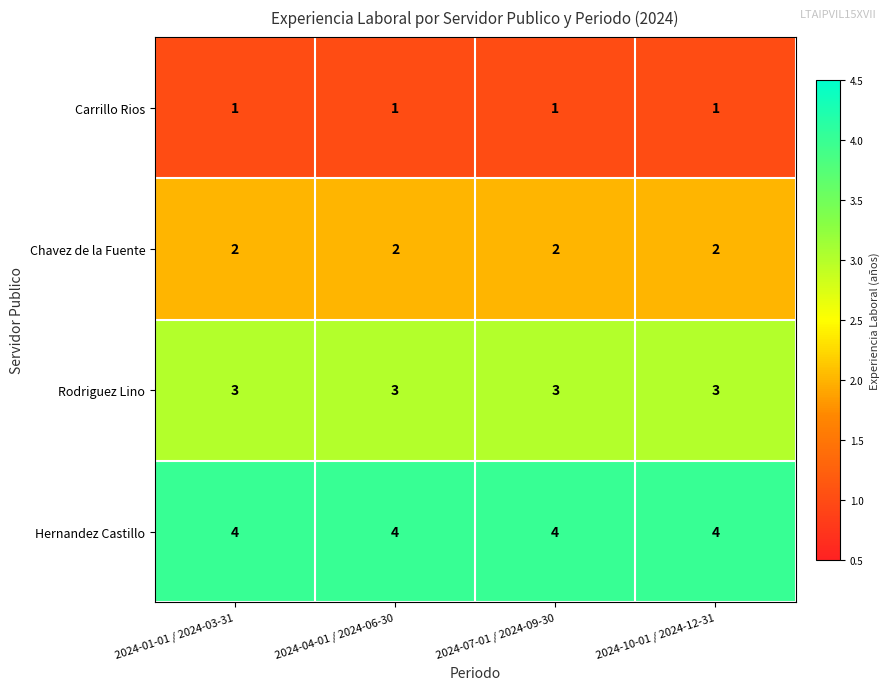

True or false: Hernandez Castillo has a value of 4 at 2024-01-01 / 2024-03-31.

True